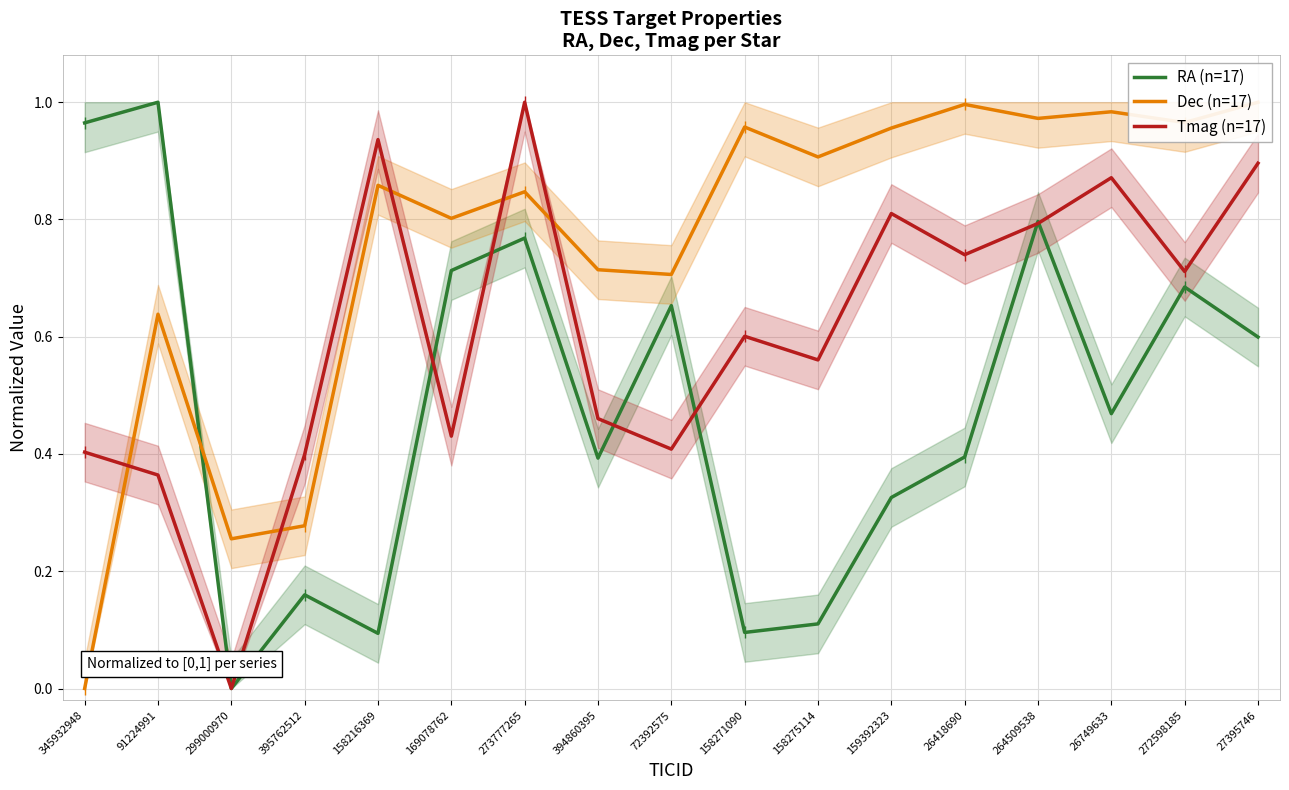

Reading left to right, transcribe all the data shown in this chart.

RA (n=17): 1.0	1.0	0.0	0.2	0.1	0.7	0.8	0.4	0.7	0.1	0.1	0.3	0.4	0.8	0.5	0.7	0.6
Dec (n=17): 0.0	0.6	0.3	0.3	0.9	0.8	0.8	0.7	0.7	1.0	0.9	1.0	1.0	1.0	1.0	1.0	1.0
Tmag (n=17): 0.4	0.4	0.0	0.4	0.9	0.4	1.0	0.5	0.4	0.6	0.6	0.8	0.7	0.8	0.9	0.7	0.9